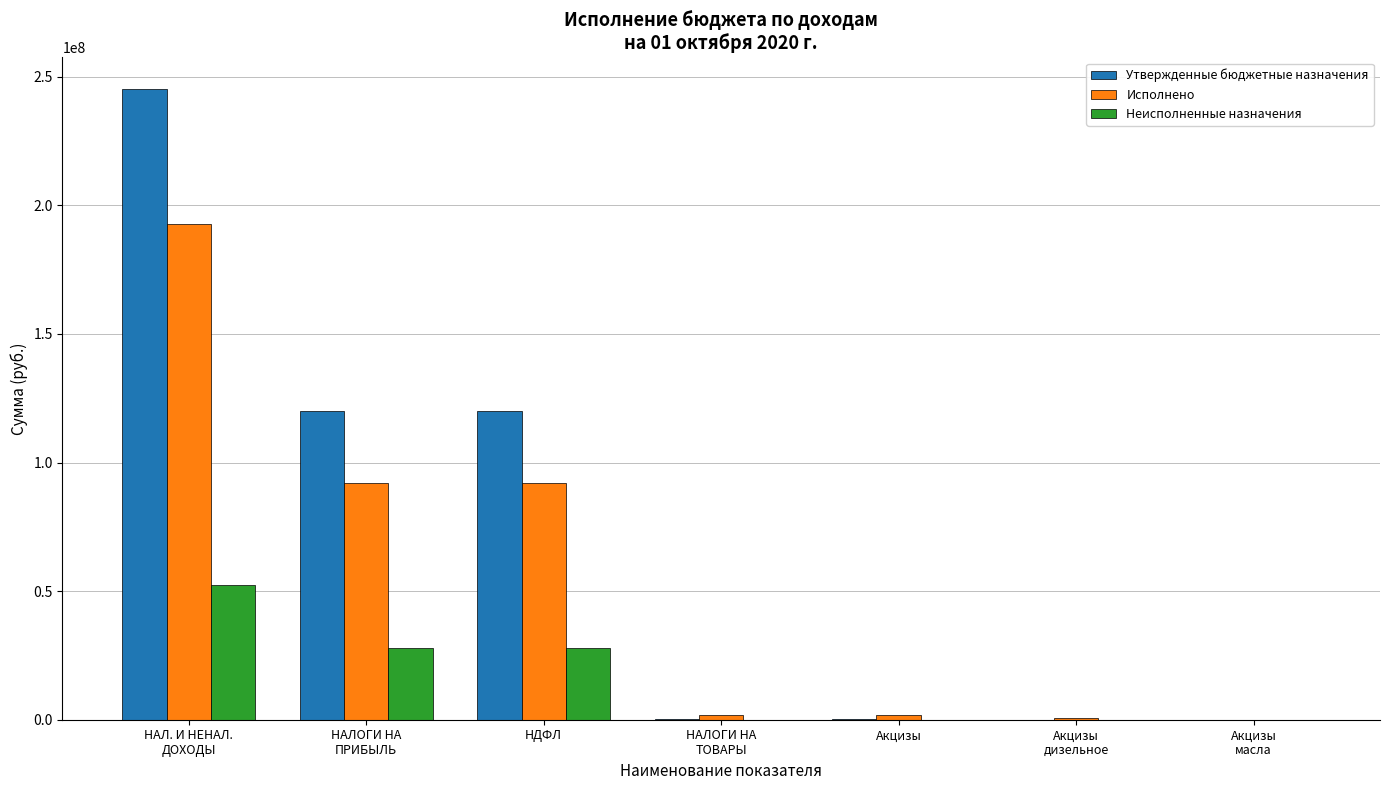

What value does the Исполнено series have at НДФЛ?

92129214.7